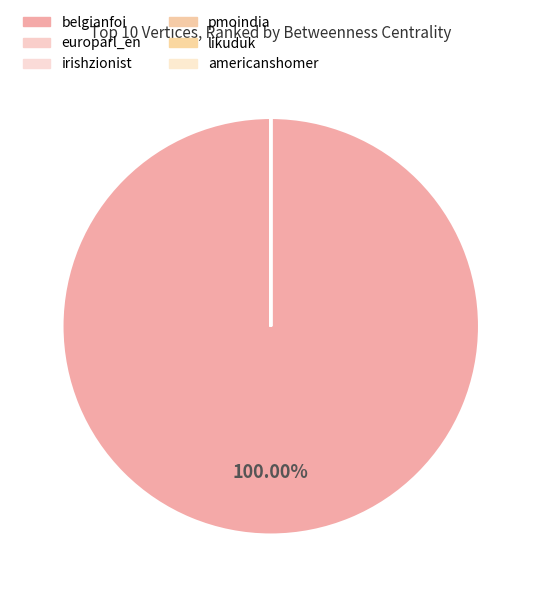

How many segments does this pie chart have?

6